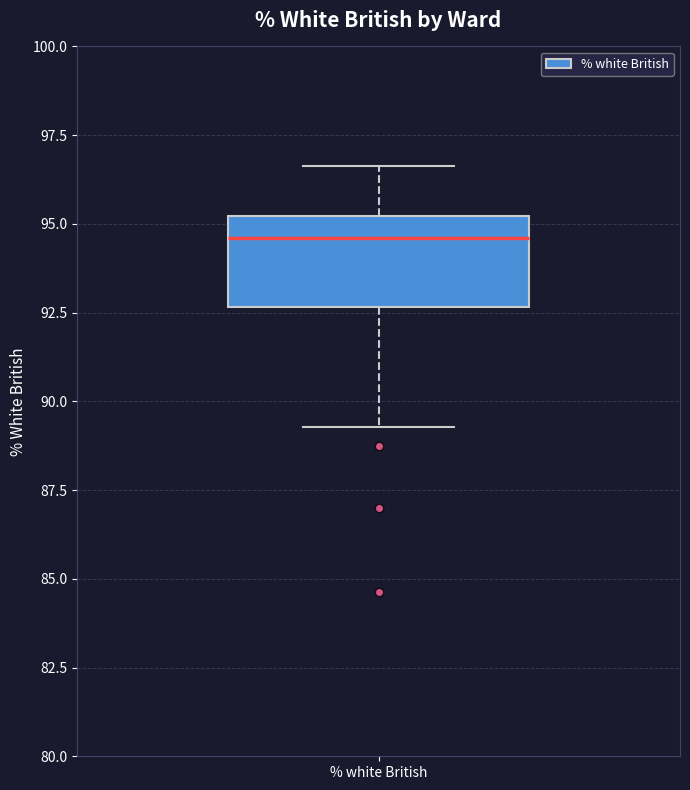

Where is the upper edge of the box for % white British on the y-axis? The values are not printed on the chart, so give them approximately, as read against the axis.

95.0